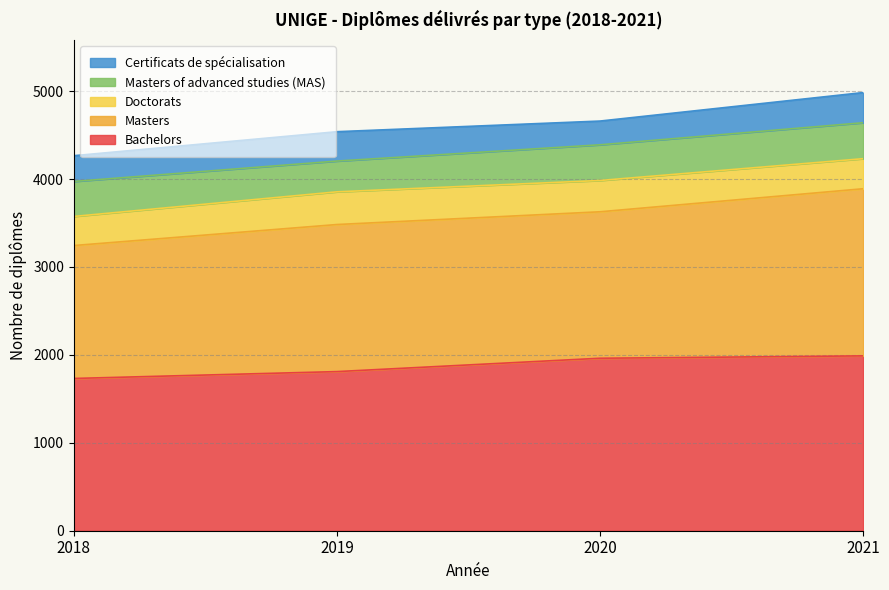

Where do Masters of advanced studies (MAS) and Doctorats first cross each other?

2018 and 2019